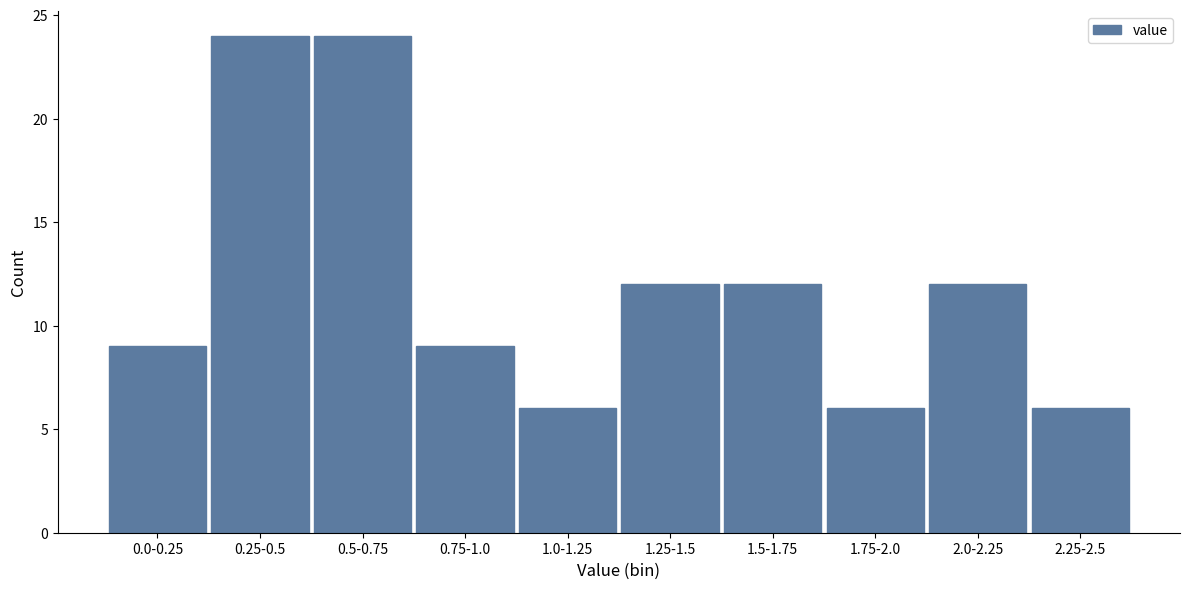

Reading left to right, what are all the values shown in this chart?

0.0-0.25=9	0.25-0.5=24	0.5-0.75=24	0.75-1.0=9	1.0-1.25=6	1.25-1.5=12	1.5-1.75=12	1.75-2.0=6	2.0-2.25=12	2.25-2.5=6